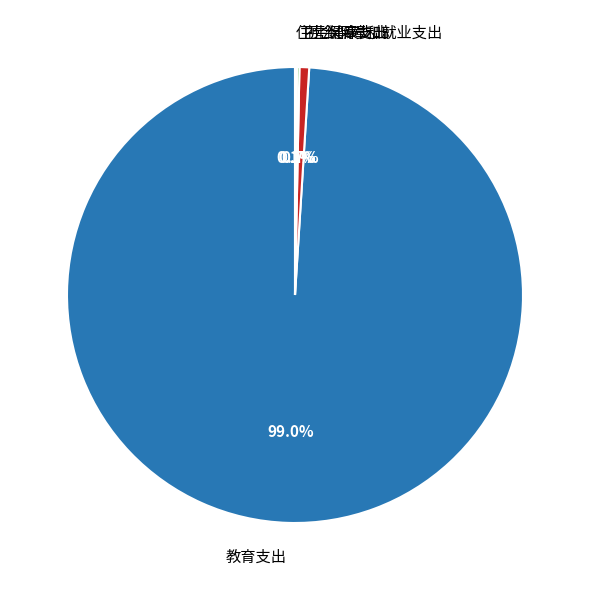

What is the largest slice in the pie chart?

教育支出